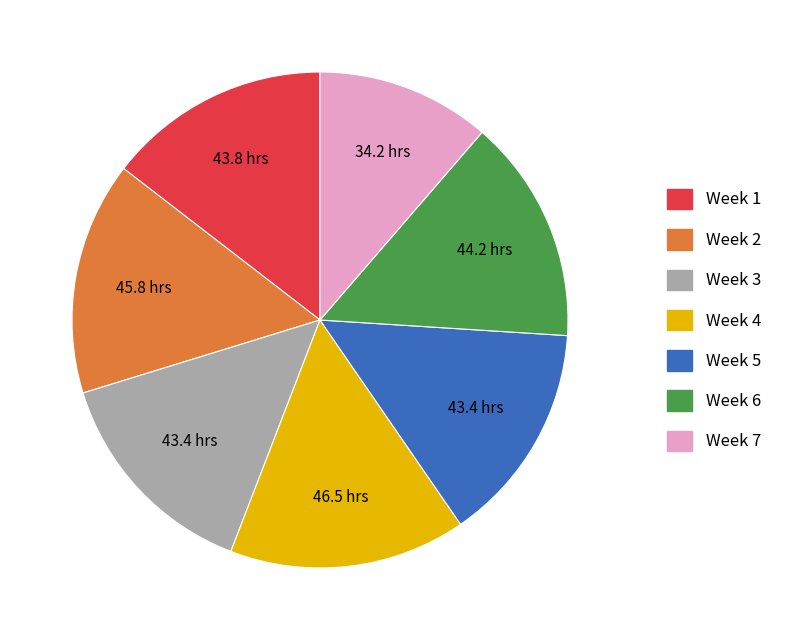

Do Week 3 and Week 6 together represent more than half of the pie?

No